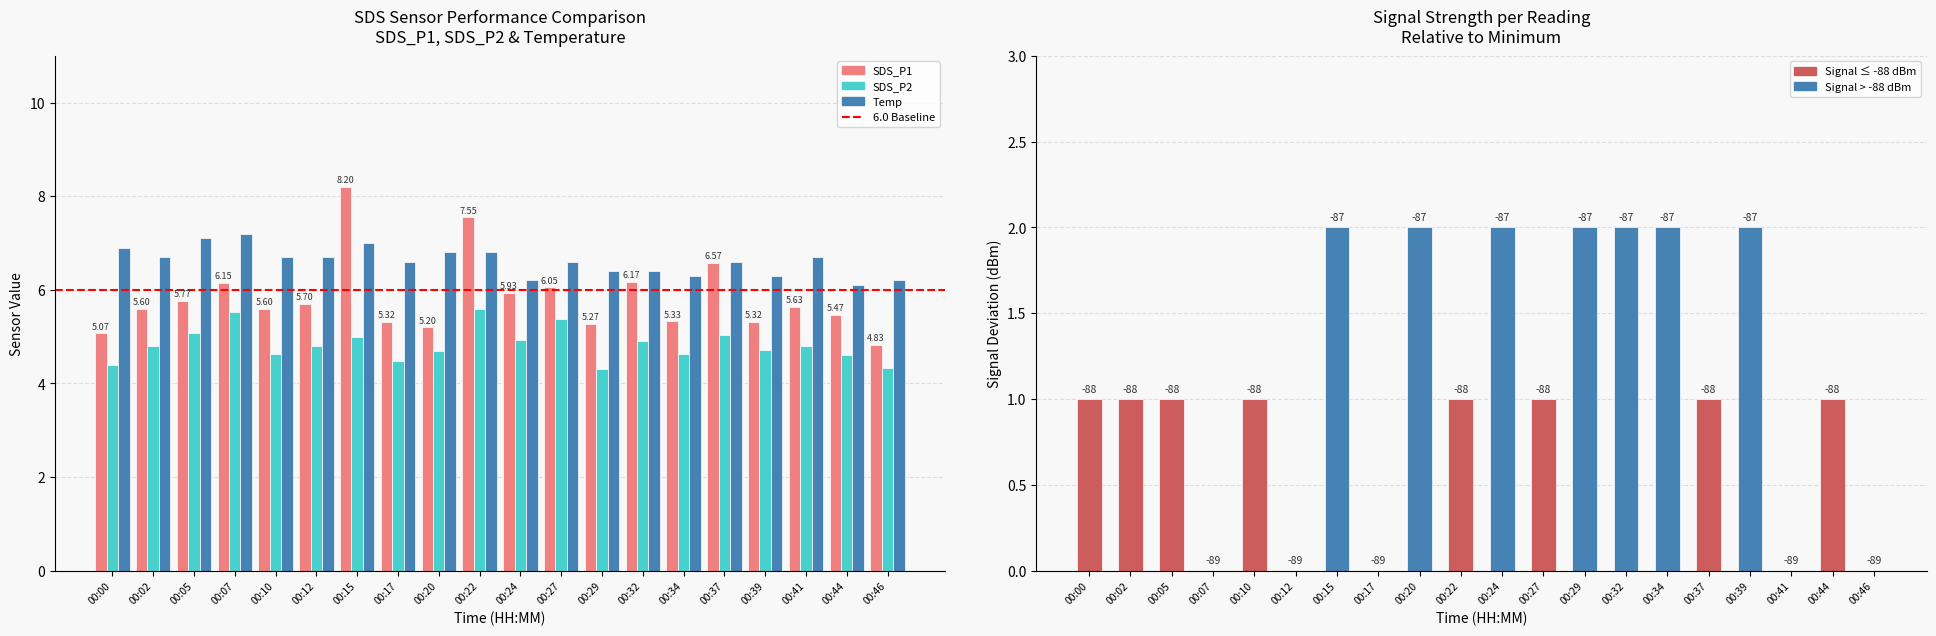

What is the approximate value of SDS_P1 at 00:15?

8.2